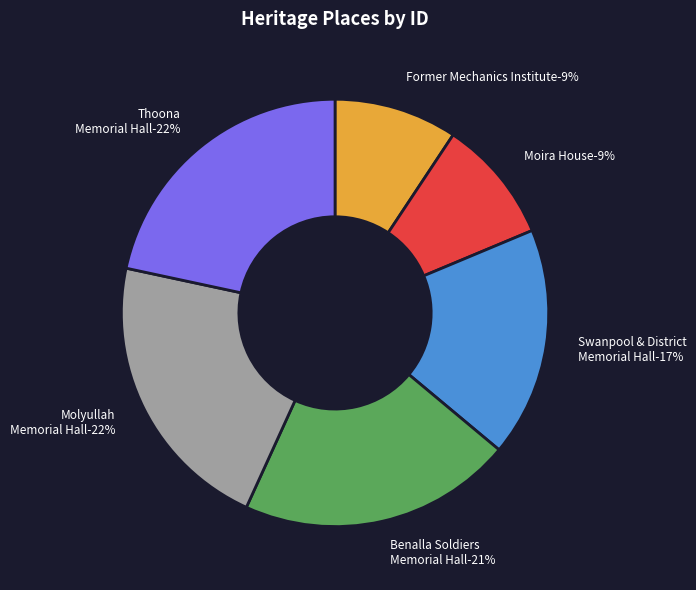

What is the ratio of the value at Moira House to the value at Molyullah Memorial Hall?

0.4